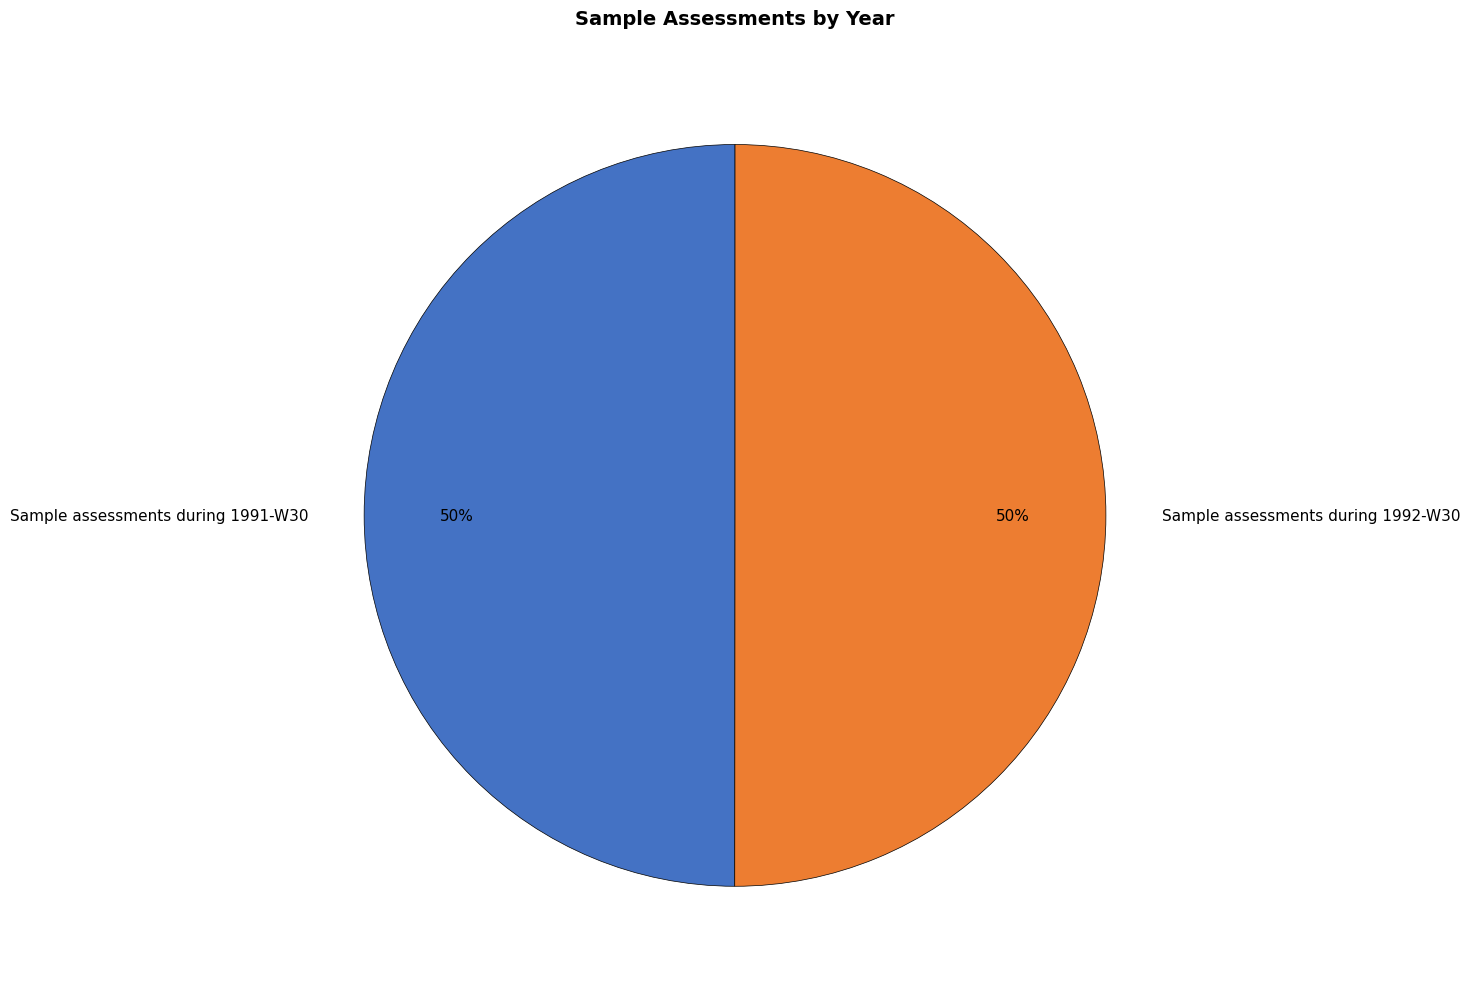

To the nearest percent, what is the average slice percentage?

50%